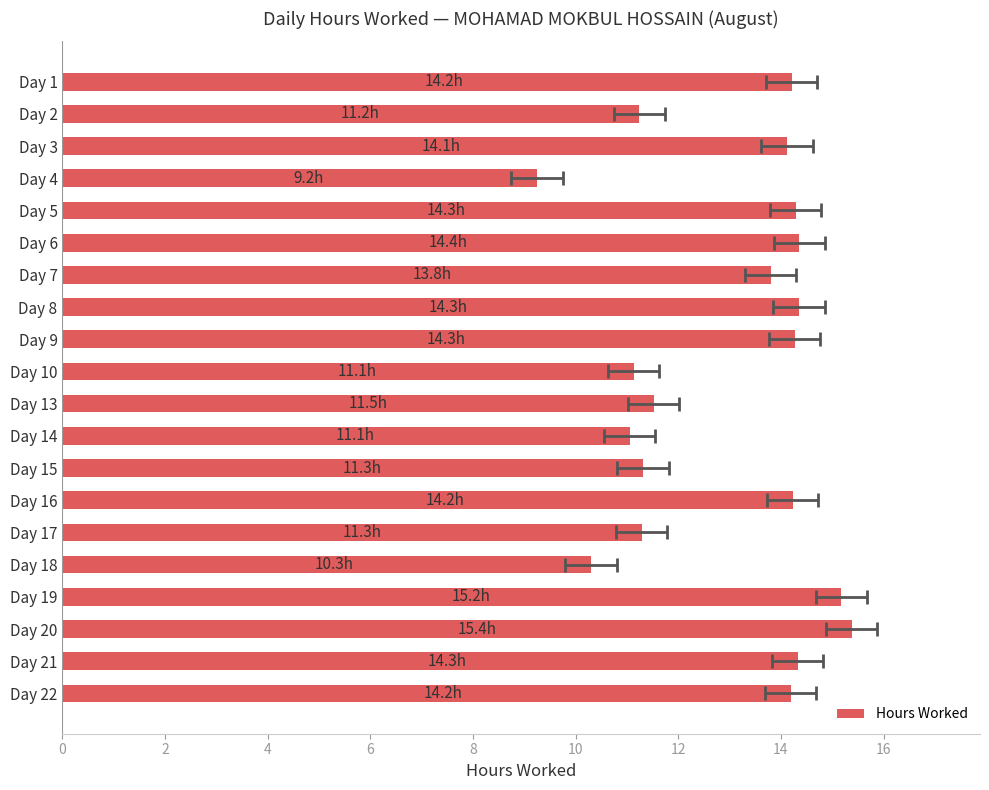

How many values are below 14?

9